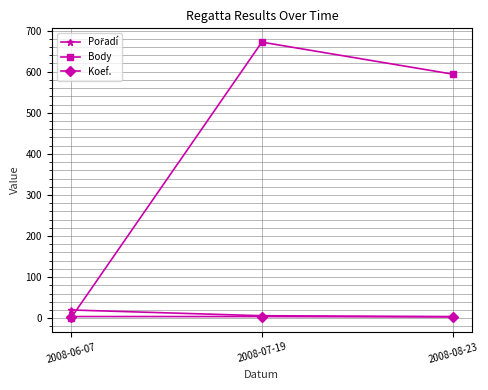

Which series has the widest spread of values?

Body